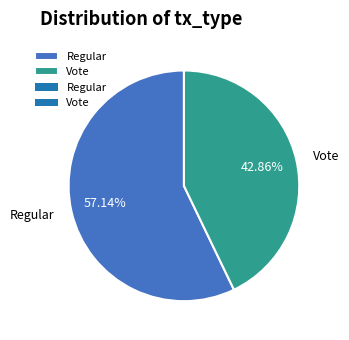

What percentage is the Regular slice, to the nearest percent?

57%